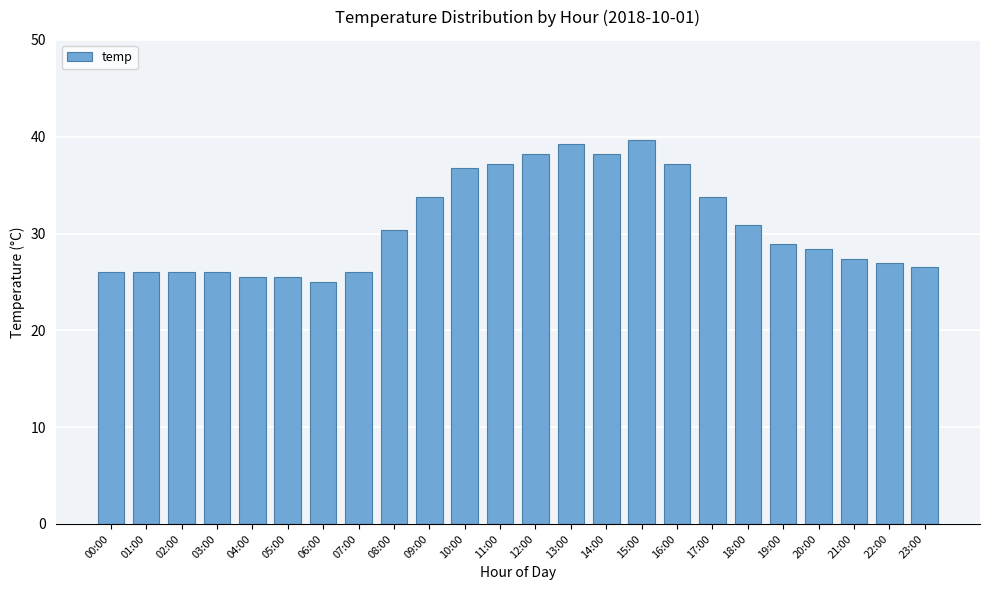

What is the approximate value at 14:00?

38.2